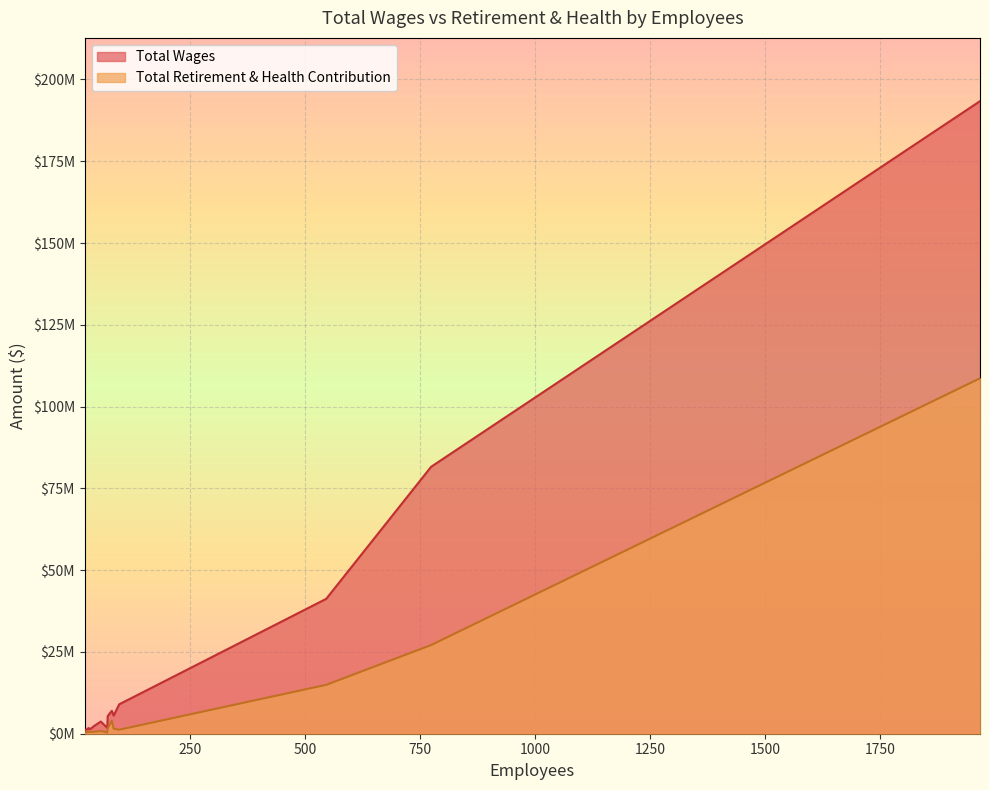

Is the value of Total Wages at 56 greater than the value of Total Retirement & Health Contribution at 21?

Yes